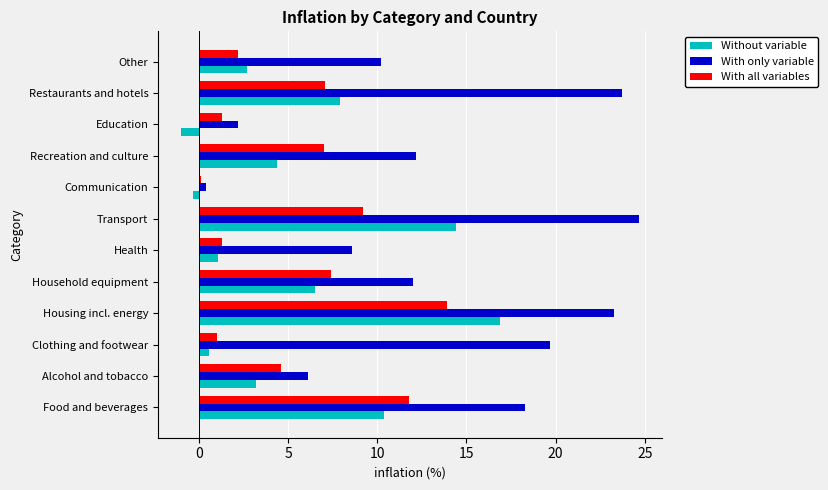

Rank the series by their maximum value, from lowest to highest.

With all variables, Without variable, With only variable